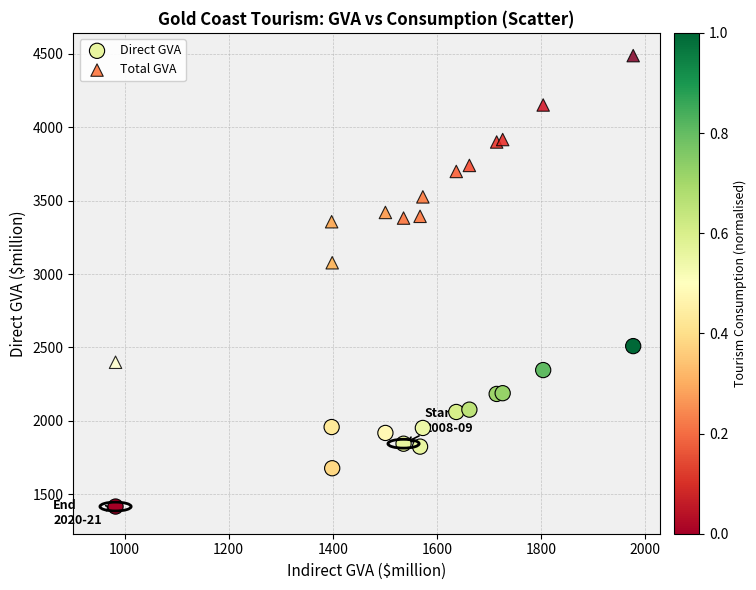

Across all series, what Y value is closest to 2951?

3076.7